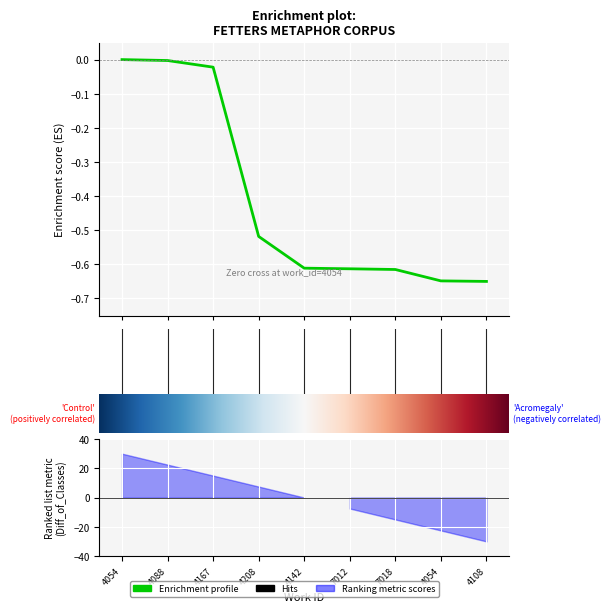

Which has a higher value, 2 or 5?

2